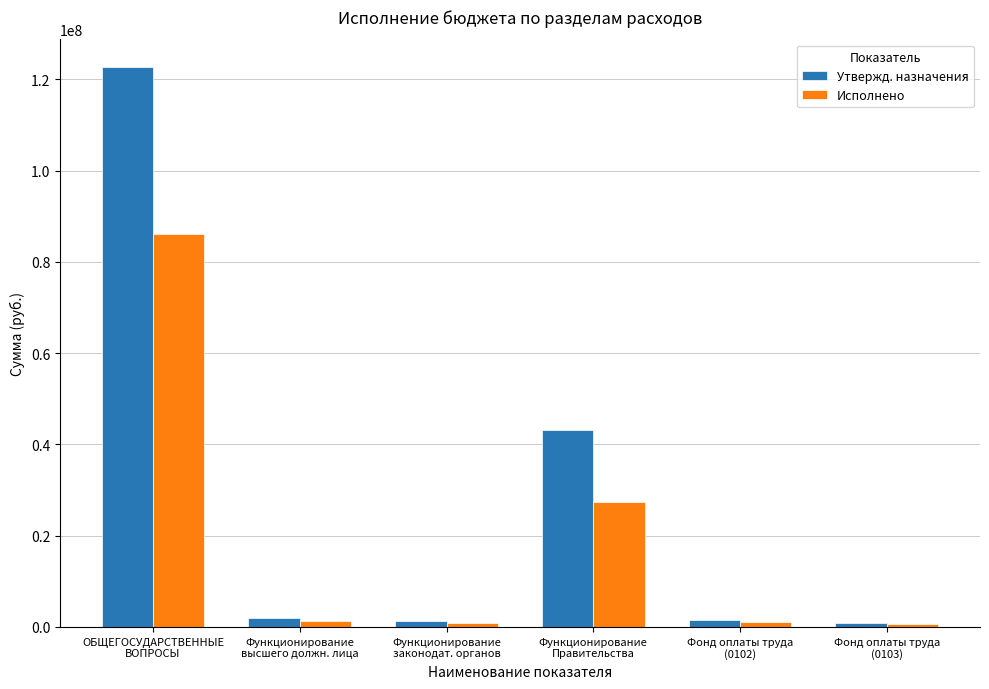

Rank the series by their maximum value, from highest to lowest.

Утвержд. назначения, Исполнено